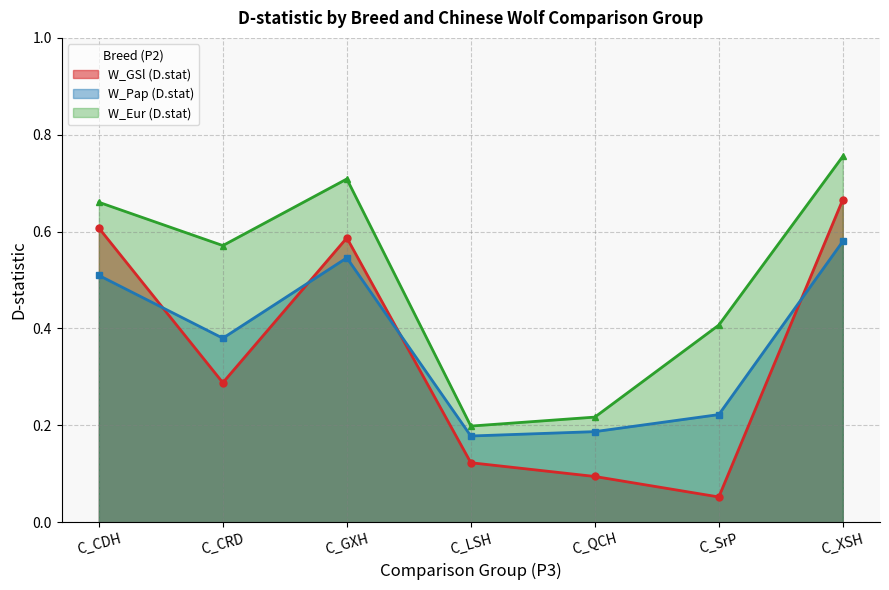

In W_Pap (D.stat), how many points are higher than both neighbors (excluding endpoints)?

1